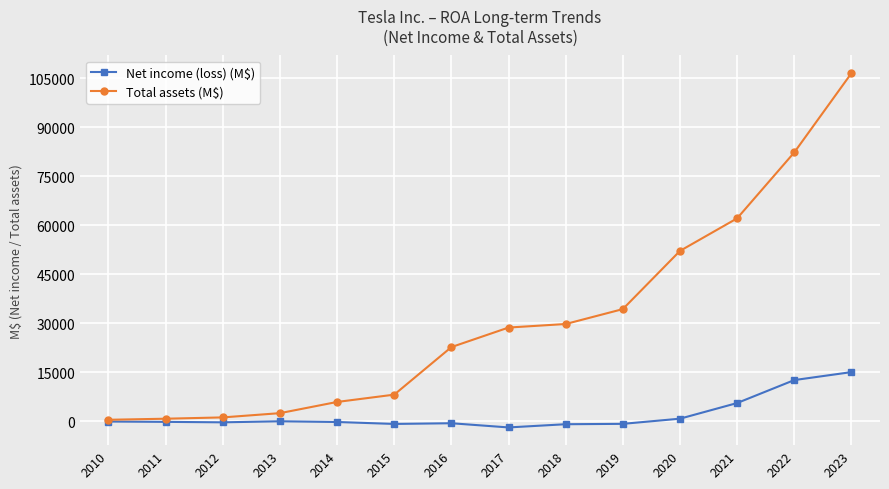

Is it true that Total assets (M$) equals 713 at 2011?

True